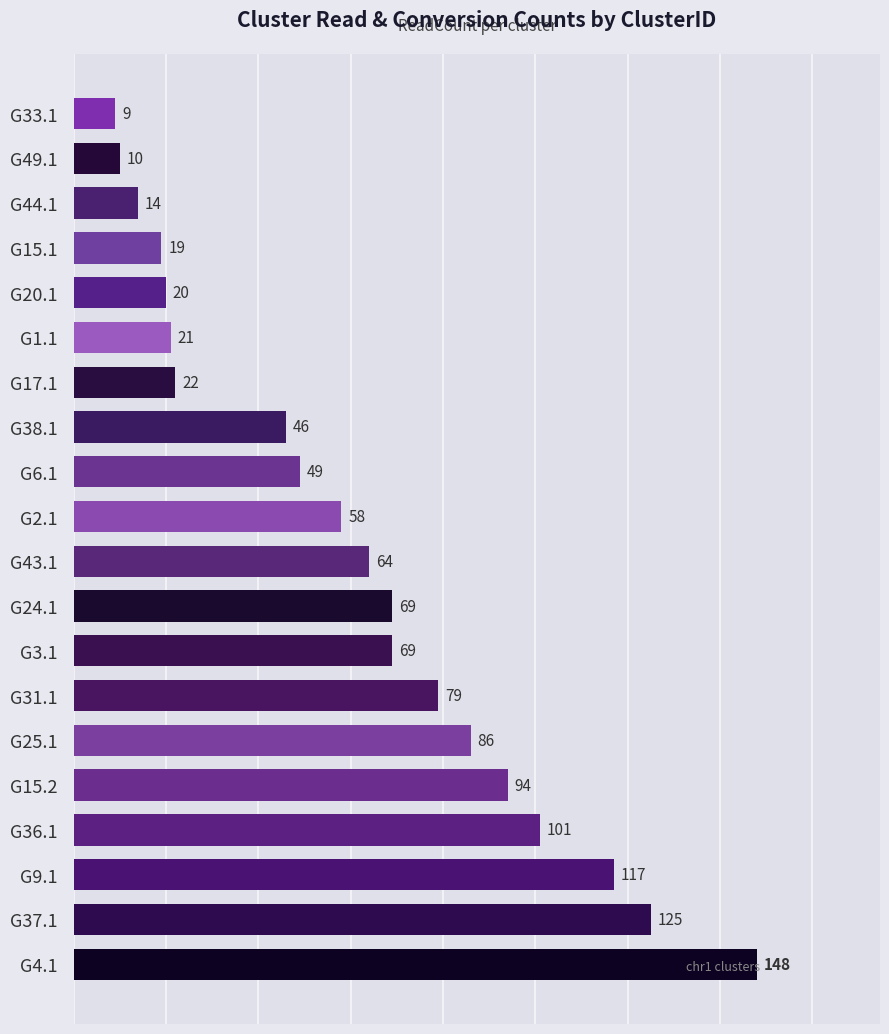

Are the bars grouped side by side (vs. stacked)?

No